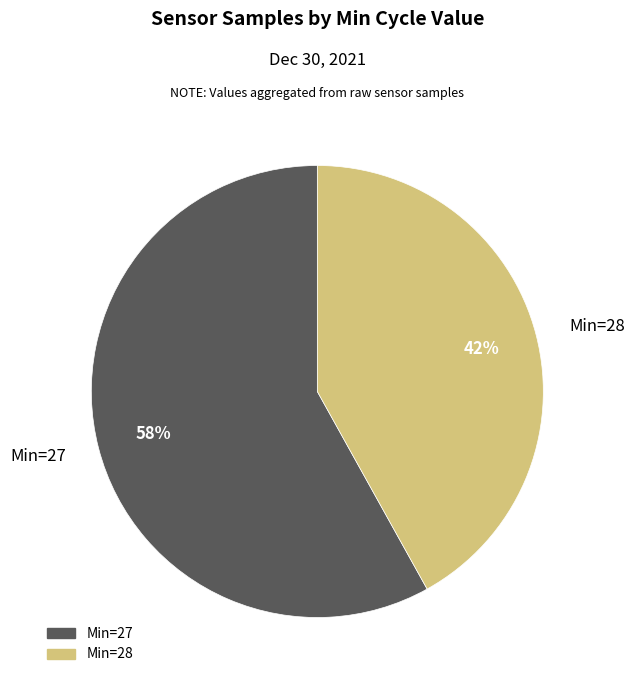

What is the largest slice in the pie chart?

Min=27